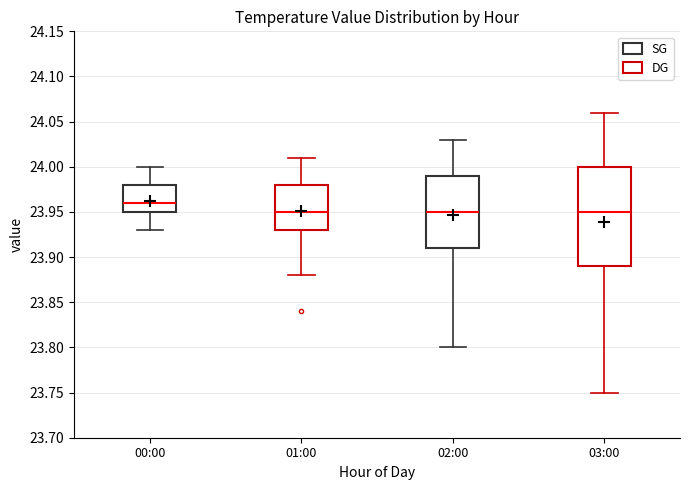

Comparing the boxes themselves (not the whiskers), which one is the tallest?

03:00